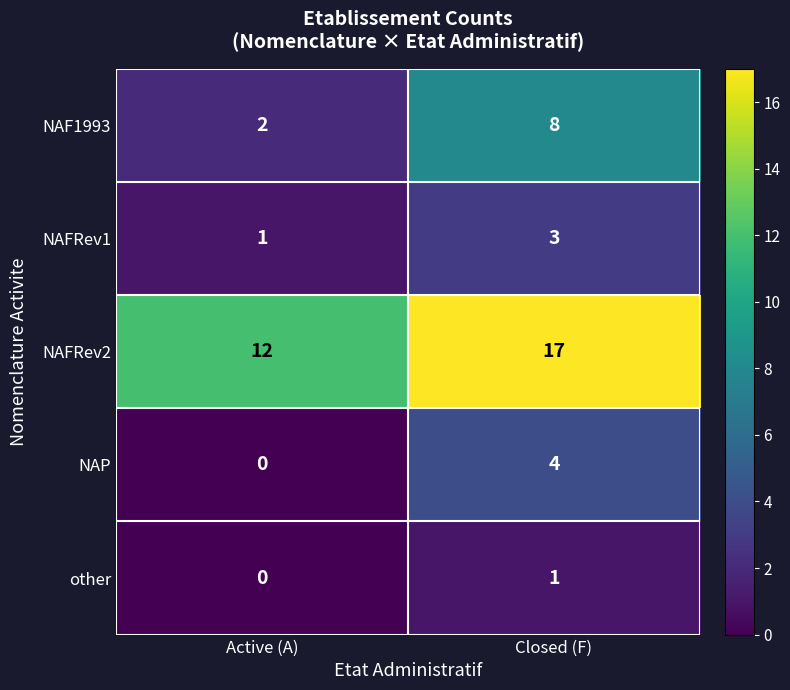

At which category is the sum across all series the highest?

Closed (F)